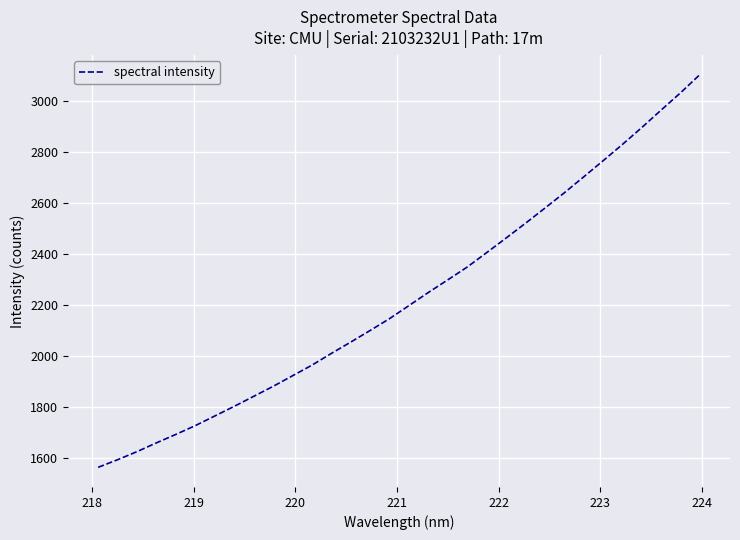

What is the difference between the maximum and minimum values?

1539.0